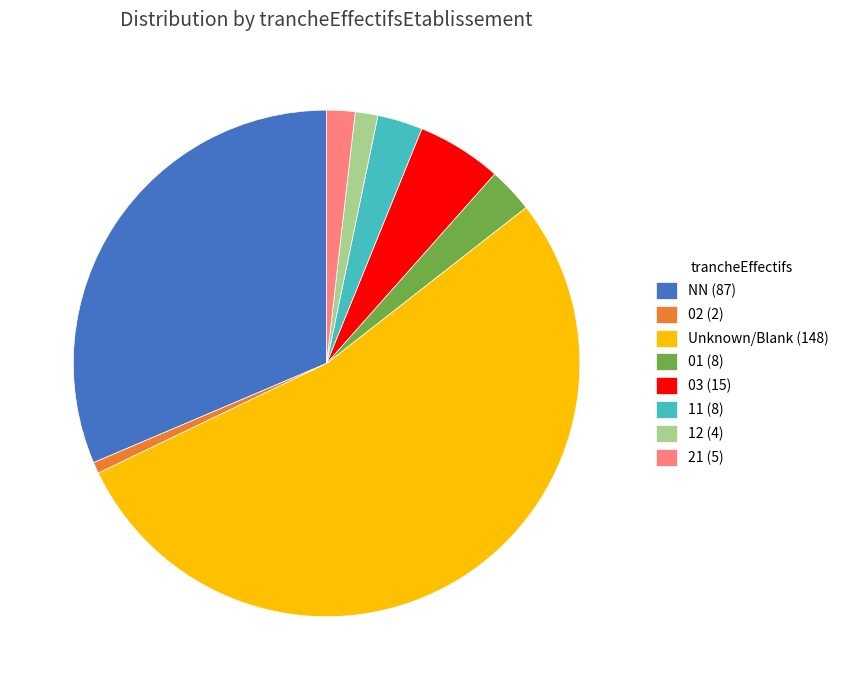

What is the majority slice?

Unknown/Blank (148)